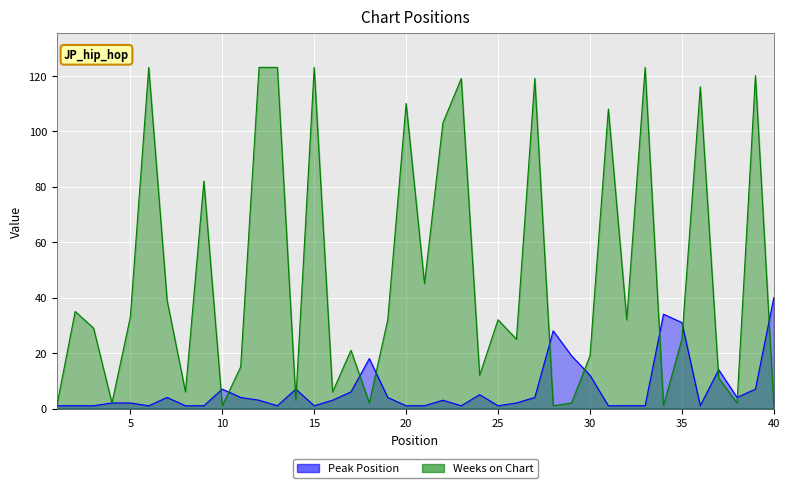

What is the difference between the highest and lowest values at 12?

120